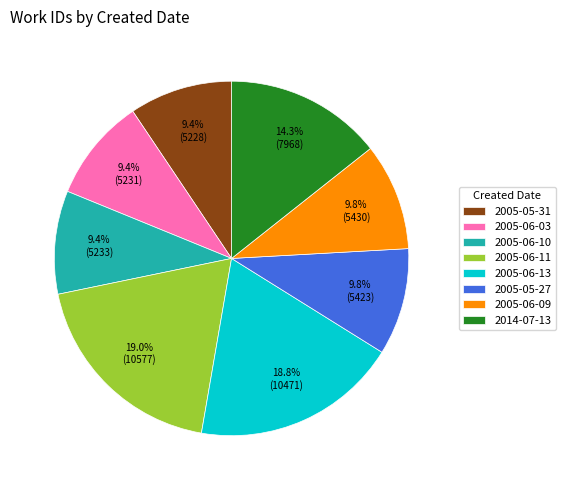

Does 2014-07-13 represent more than half of the total?

No